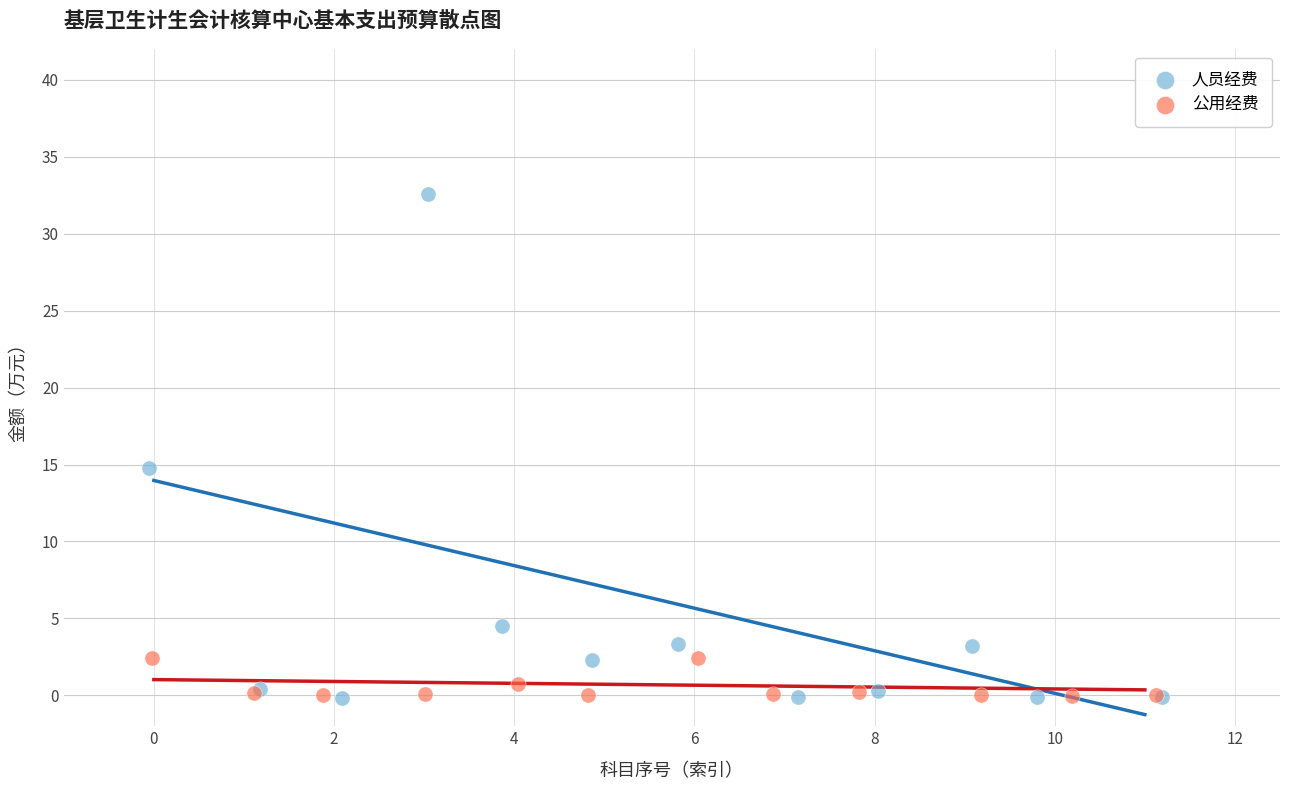

Which series has the largest Y range (max minus min)?

人员经费